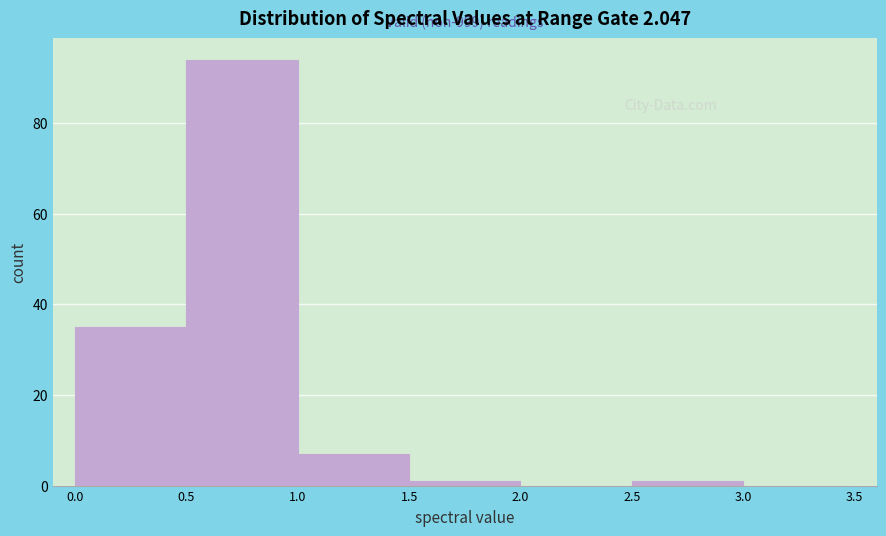

Over which range of the x-axis is the bar tallest?

0.5 to 1.0